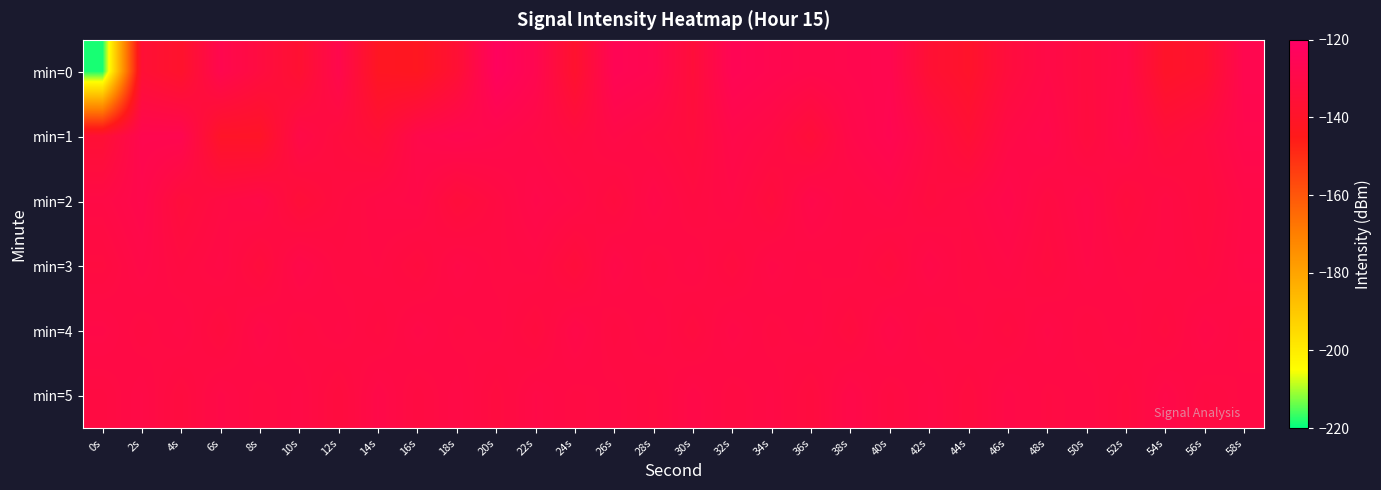

Reading left to right, transcribe all the data shown in this chart.

min=0: 0s=-218.5	2s=-135.6	4s=-138.7	6s=-127.7	8s=-132.3	10s=-136.9	12s=-128.4	14s=-141.9	16s=-142.8	18s=-136.1	20s=-123.1	22s=-127.2	24s=-138.1	26s=-125.7	28s=-127.3	30s=-134.2	32s=-125.7	34s=-127.3	36s=-128.6	38s=-128.0	40s=-127.3	42s=-136.1	44s=-139.2	46s=-133.2	48s=-130.0	50s=-132.4	52s=-130.0	54s=-139.7	56s=-137.9	58s=-127.3
min=1: 0s=-135.9	2s=-127.5	4s=-127.3	6s=-140.0	8s=-140.3	10s=-129.9	12s=-132.9	14s=-135.2	16s=-129.0	18s=-127.4	20s=-128.5	22s=-130.2	24s=-132.1	26s=-129.8	28s=-131.5	30s=-133.2	32s=-128.9	34s=-130.7	36s=-134.5	38s=-129.1	40s=-126.8	42s=-131.3	44s=-135.7	46s=-130.4	48s=-128.6	50s=-132.8	52s=-129.3	54s=-134.1	56s=-131.9	58s=-128.2
min=2: 0s=-130.5	2s=-128.3	4s=-133.7	6s=-131.2	8s=-129.8	10s=-134.6	12s=-132.1	14s=-130.4	16s=-129.7	18s=-133.9	20s=-131.5	22s=-128.8	24s=-130.2	26s=-132.7	28s=-129.4	30s=-131.8	32s=-130.1	34s=-133.3	36s=-128.7	38s=-131.0	40s=-129.6	42s=-132.4	44s=-130.8	46s=-128.5	48s=-131.6	50s=-129.2	52s=-133.1	54s=-130.7	56s=-132.9	58s=-129.9
min=3: 0s=-132.2	2s=-129.6	4s=-131.8	6s=-130.3	8s=-133.5	10s=-129.1	12s=-131.4	14s=-130.9	16s=-132.7	18s=-129.8	20s=-131.2	22s=-130.6	24s=-133.9	26s=-129.4	28s=-131.7	30s=-130.2	32s=-132.5	34s=-129.7	36s=-131.1	38s=-130.5	40s=-132.8	42s=-129.3	44s=-131.6	46s=-130.1	48s=-132.4	50s=-129.9	52s=-131.3	54s=-130.8	56s=-132.1	58s=-129.5
min=4: 0s=-129.8	2s=-131.5	4s=-130.2	6s=-132.9	8s=-129.4	10s=-131.7	12s=-130.4	14s=-132.1	16s=-129.7	18s=-131.3	20s=-130.6	22s=-132.8	24s=-129.2	26s=-131.8	28s=-130.1	30s=-132.5	32s=-129.6	34s=-131.4	36s=-130.3	38s=-132.7	40s=-129.1	42s=-131.9	44s=-130.5	46s=-132.2	48s=-129.8	50s=-131.6	52s=-130.4	54s=-132.3	56s=-129.5	58s=-131.2
min=5: 0s=-131.7	2s=-130.1	4s=-132.6	6s=-129.8	8s=-131.4	10s=-130.3	12s=-132.9	14s=-129.5	16s=-131.8	18s=-130.2	20s=-132.4	22s=-129.9	24s=-131.3	26s=-130.7	28s=-132.1	30s=-129.6	32s=-131.5	34s=-130.4	36s=-132.8	38s=-129.2	40s=-131.7	42s=-130.1	44s=-132.5	46s=-129.7	48s=-131.2	50s=-130.6	52s=-132.3	54s=-129.4	56s=-131.6	58s=-130.8